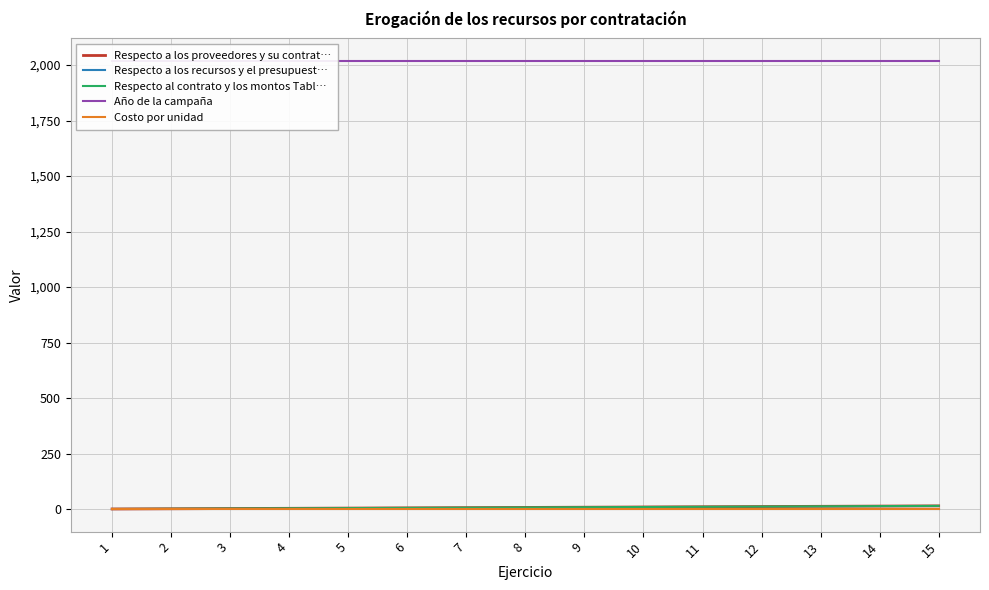

How many data points does each series have?

15